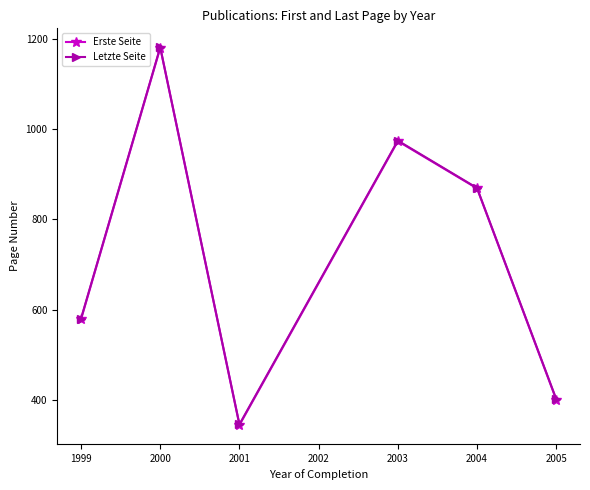

Which series changed the most between 2000 and 2001?

Erste Seite